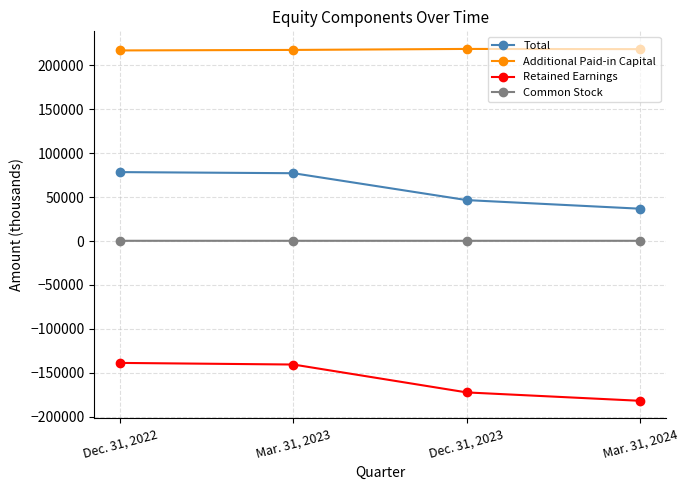

Count the Additional Paid-in Capital values in the range 217265 to 218403.

3